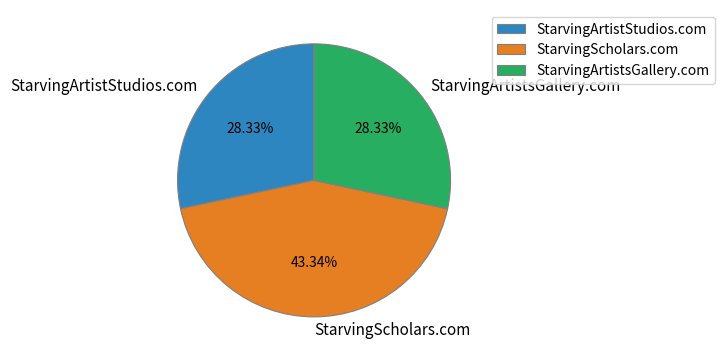

Is it true that StarvingArtistStudios.com is 41% of the pie?

False